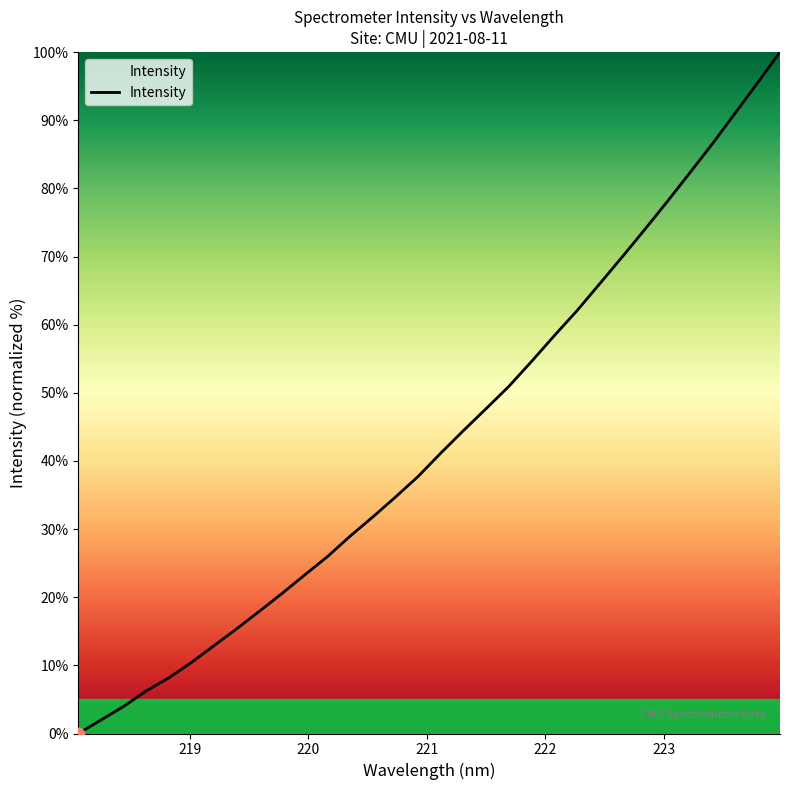

What is the difference between the maximum and minimum values?

100.0